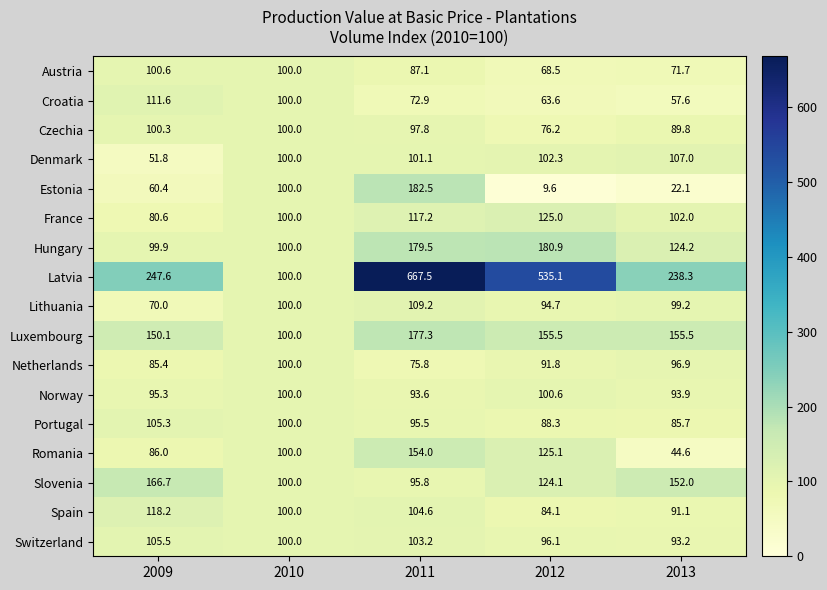

True or false: Croatia has a value of 72.9 at 2011.

True